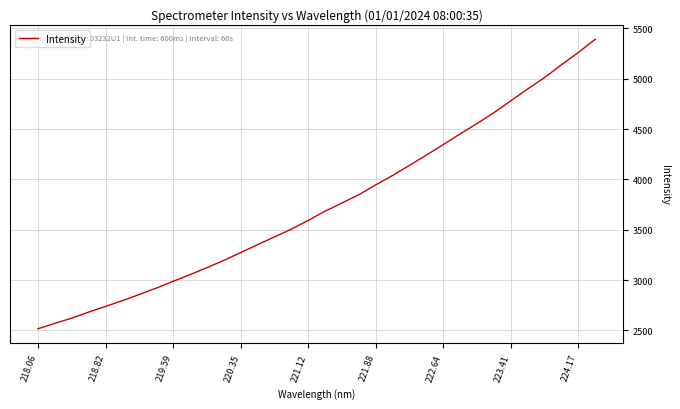

The chart shows a value of 2738.2 at 218.82. True or false?

True